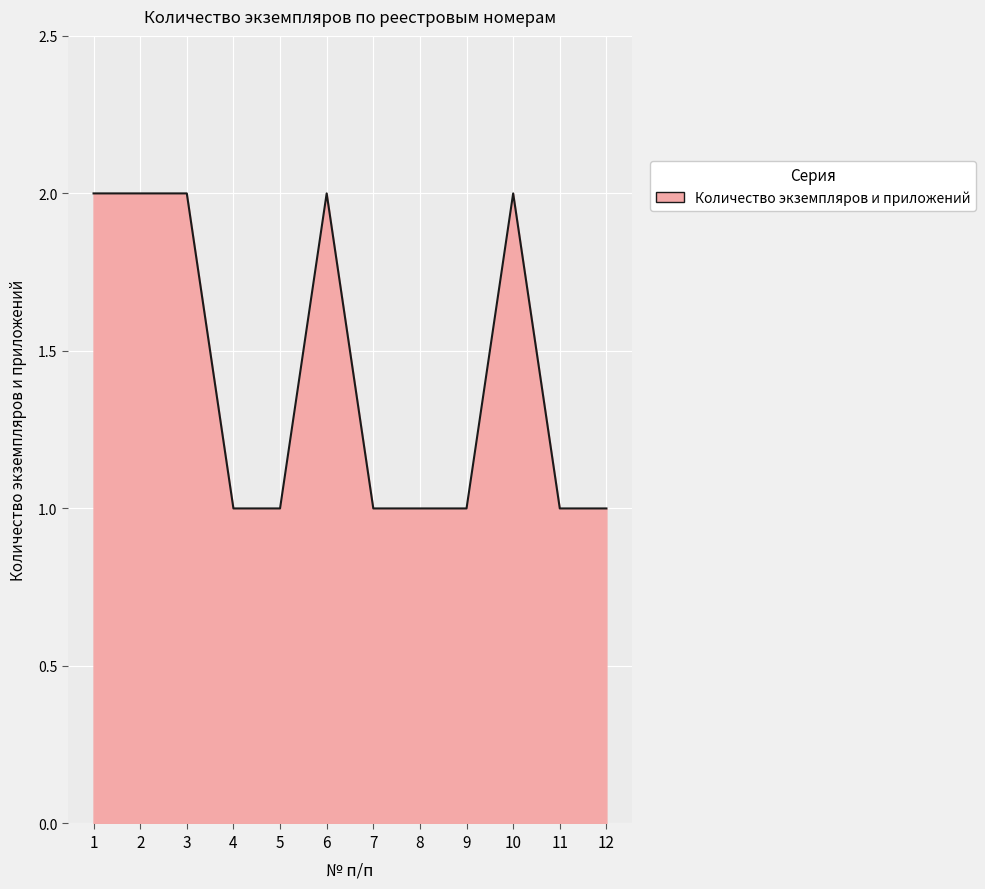

What is the ratio of the value at 9 to the value at 10?

0.5